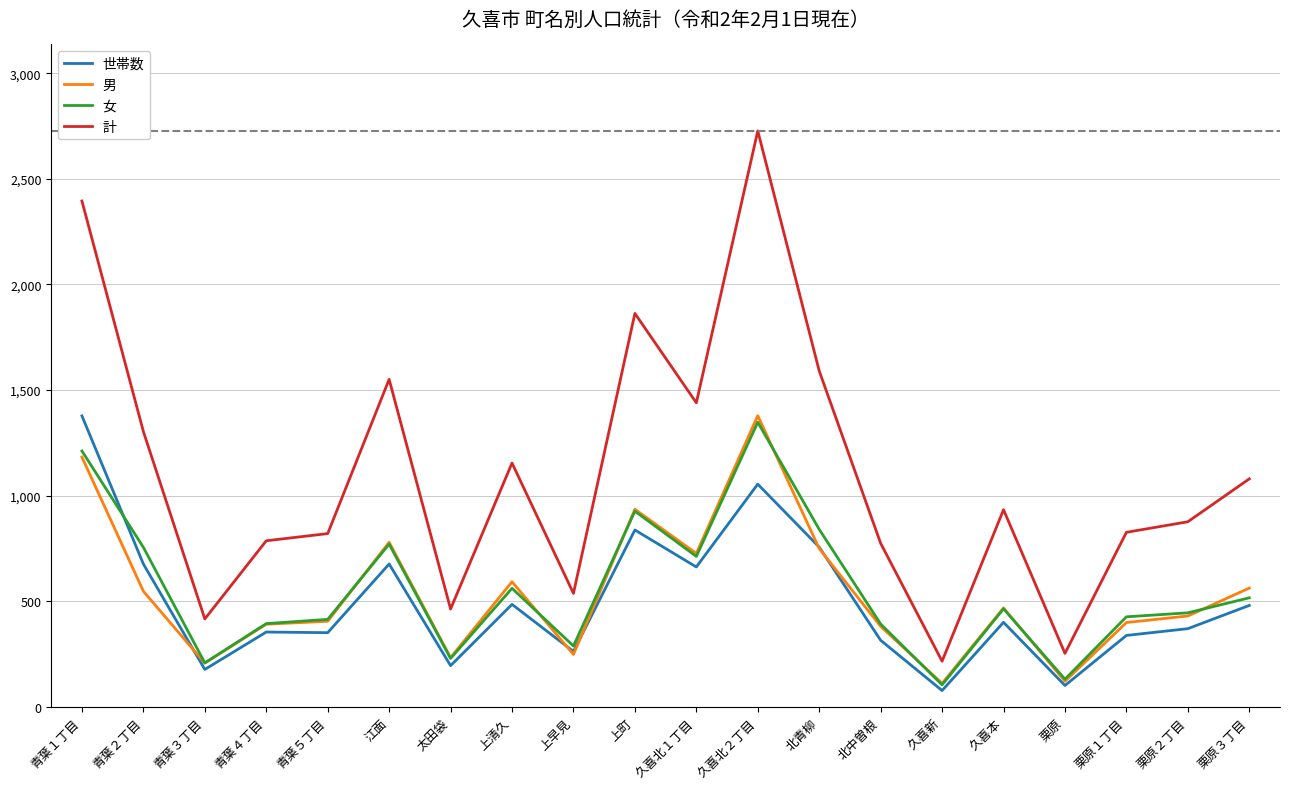

Which category has the highest value across all series?

久喜北２丁目